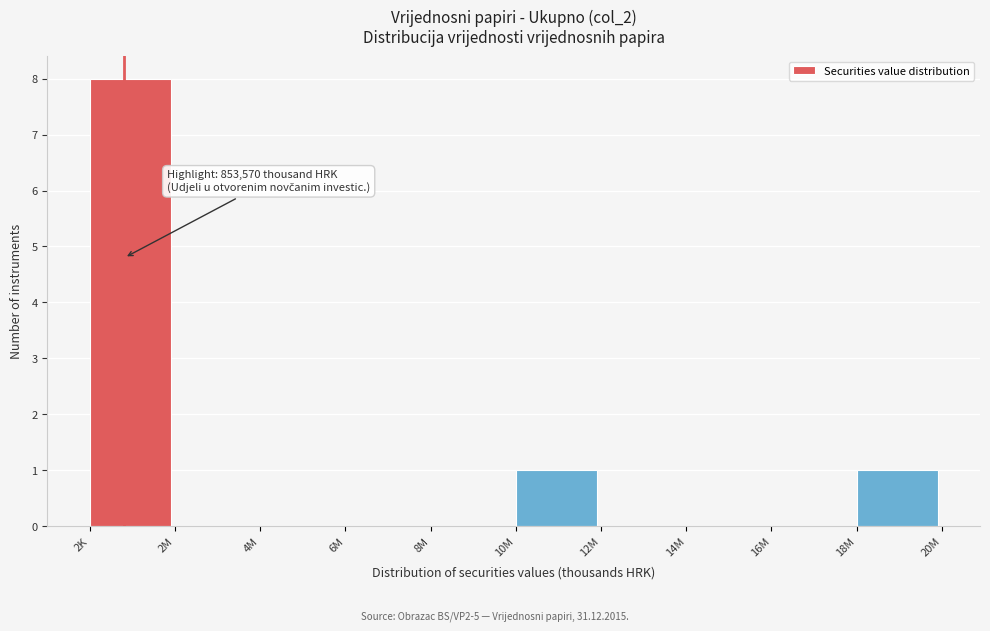

Reading left to right, list all the values displayed in this chart.

2K=8	2M=0	4M=0	6M=0	8M=0	10M=1	12M=0	14M=0	16M=0	18M=1